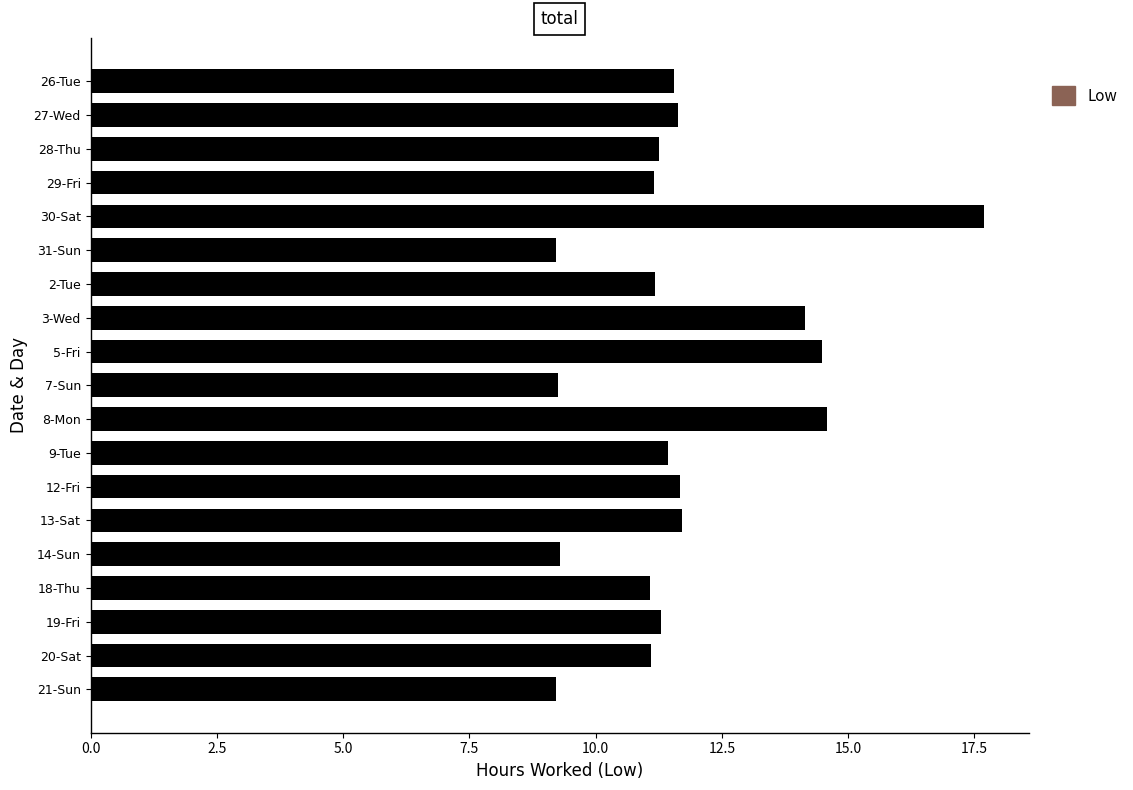

The value at 3-Wed is 24.3. True or false?

False